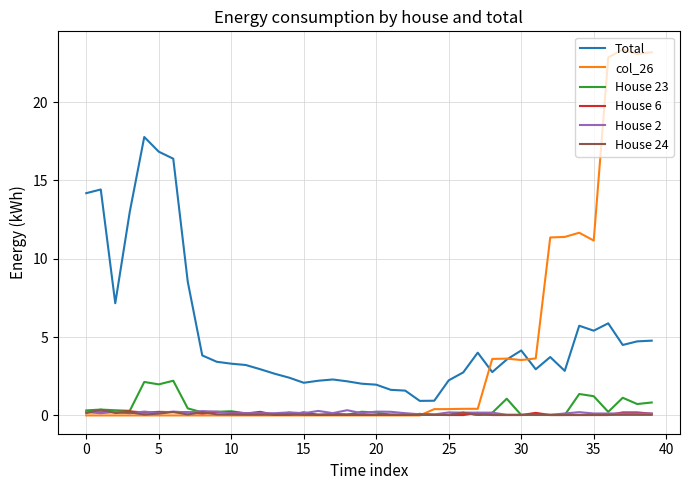

Does the chart have visible grid lines?

Yes